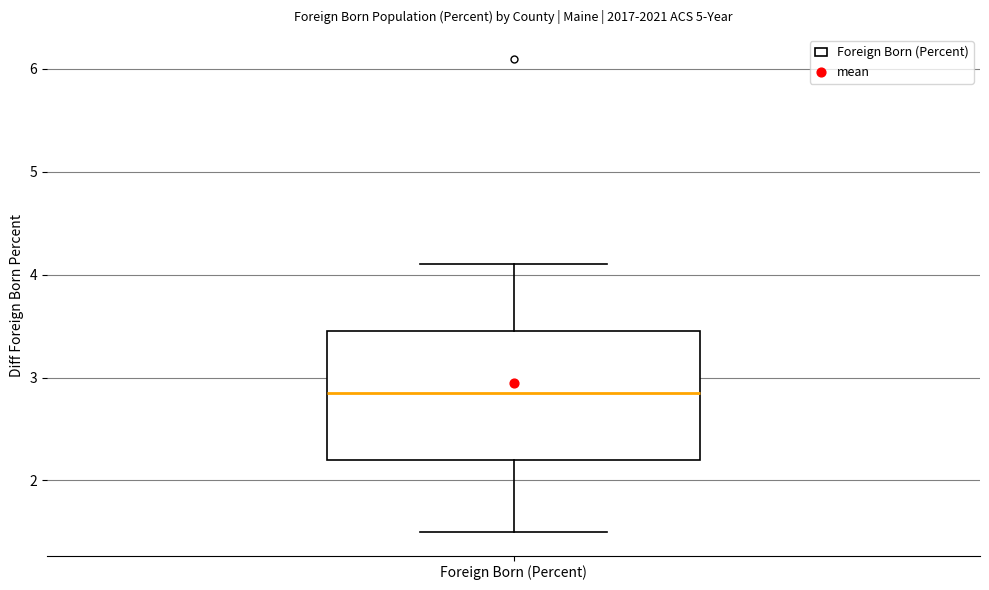

Transcribe this box plot: give where the median line is, the range the box spans, and where the two whiskers end, as read against the y-axis. The values are not printed on the chart, so give them approximately, as read against the axis.

median 2.9, box 2.2 to 3.5, whiskers 1.5 to 4.1